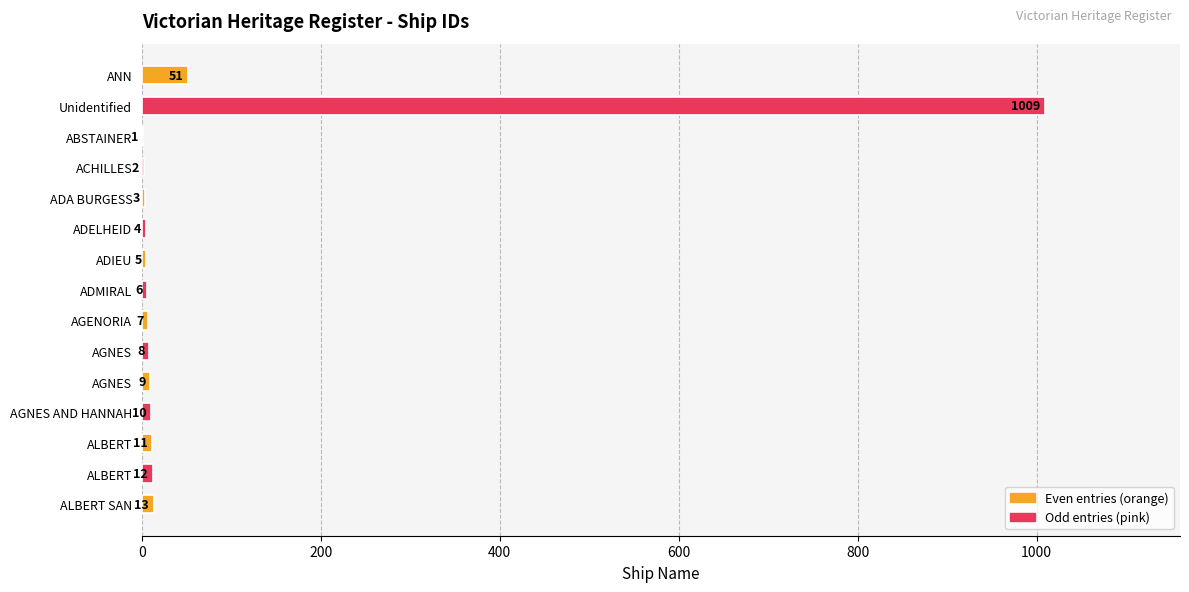

How many distinct data groups are displayed?

1